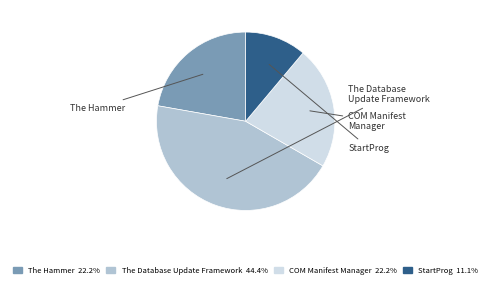

The The Hammer slice represents 33% of the pie. True or false?

False